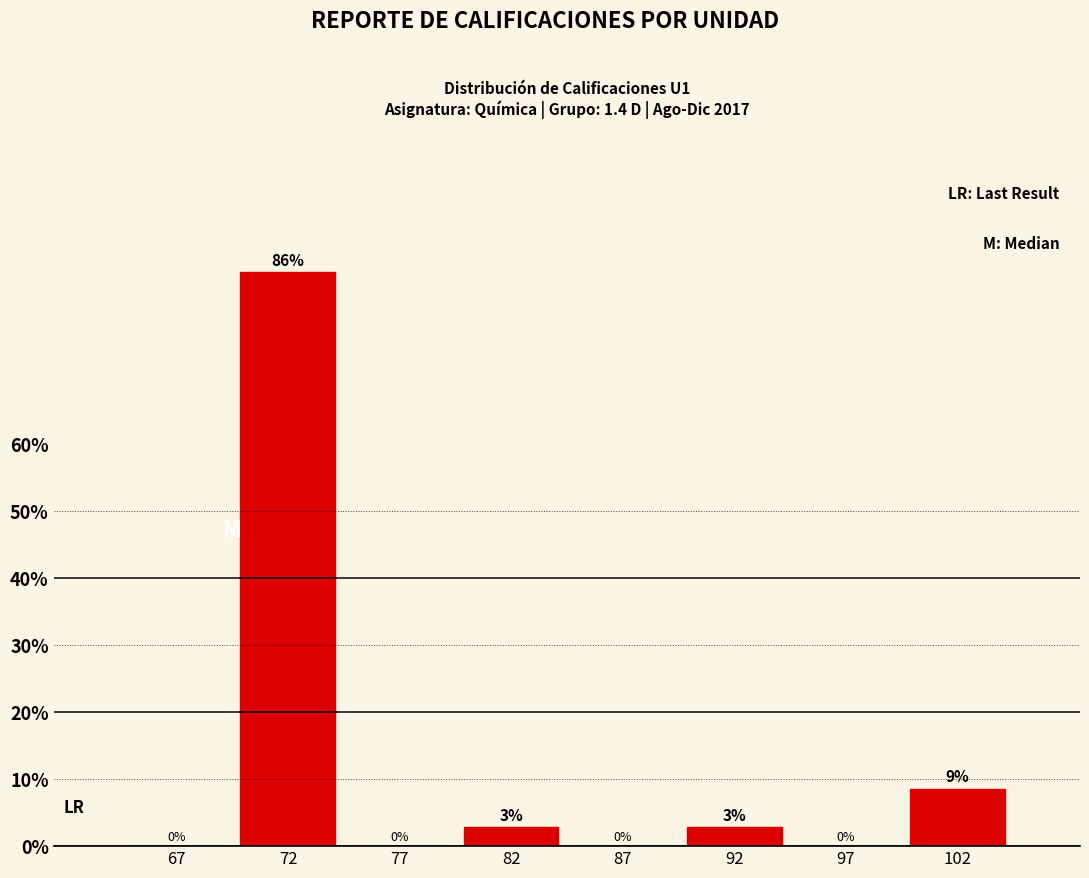

Between 72 and 82, which is larger?

72